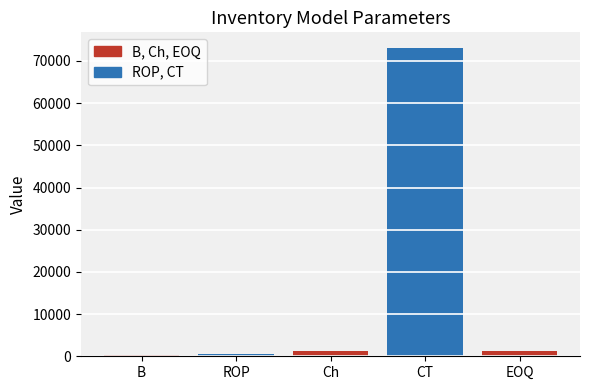

What is the change in value from Ch to EOQ?

+31.5